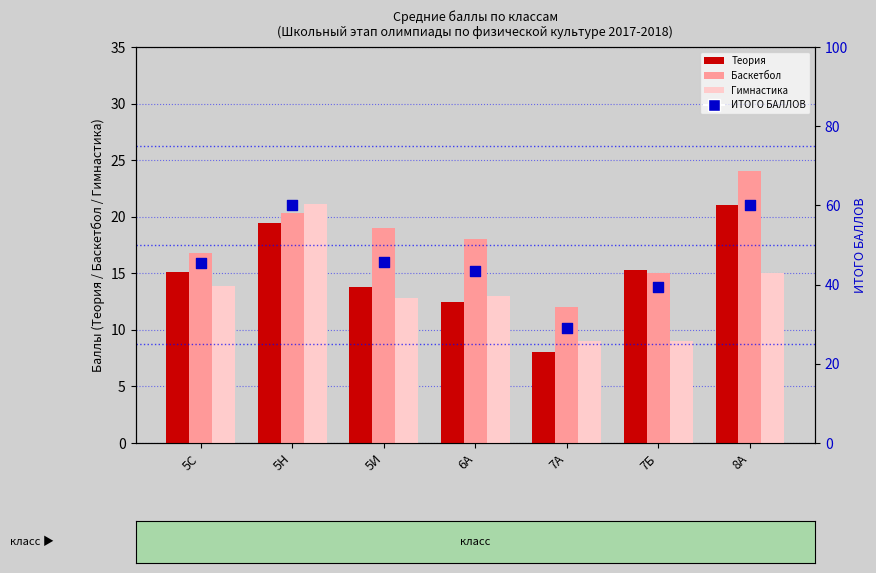

At how many categories does at least one series exceed 56?

2